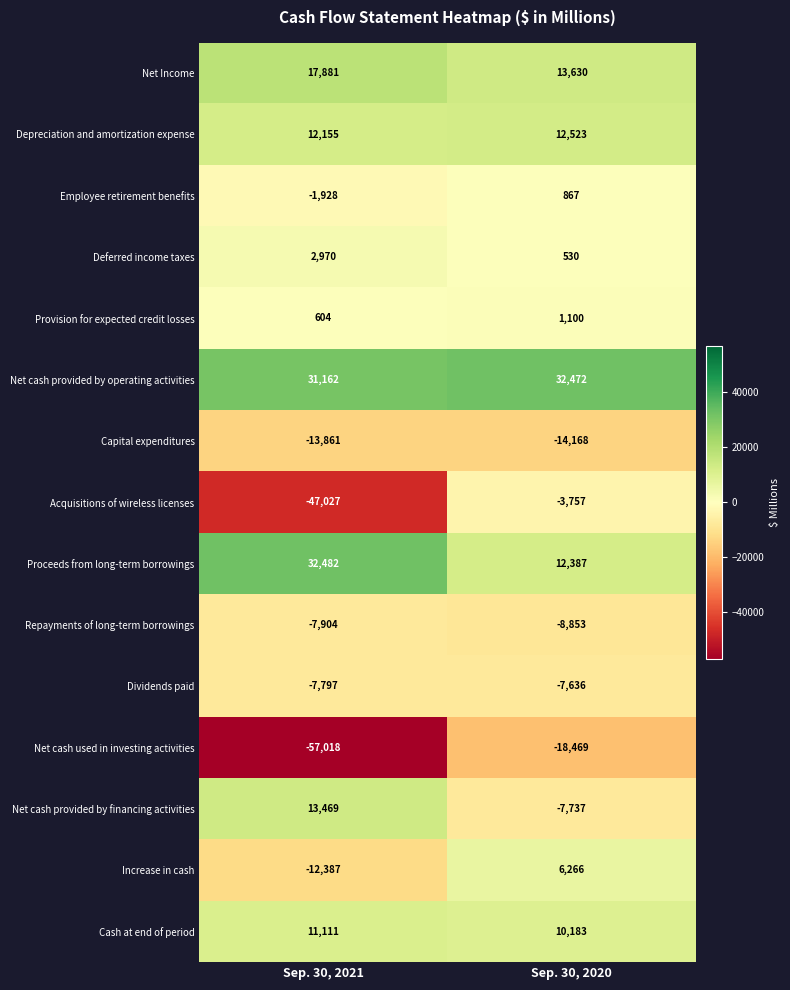

What is the sum of all Dividends paid values?

-15433